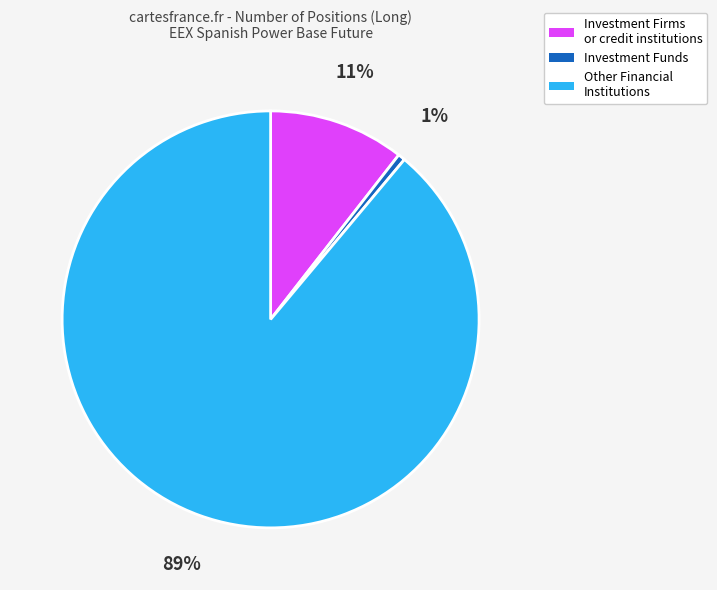

Between Investment Funds and Investment Firms or credit institutions, which is larger?

Investment Firms or credit institutions